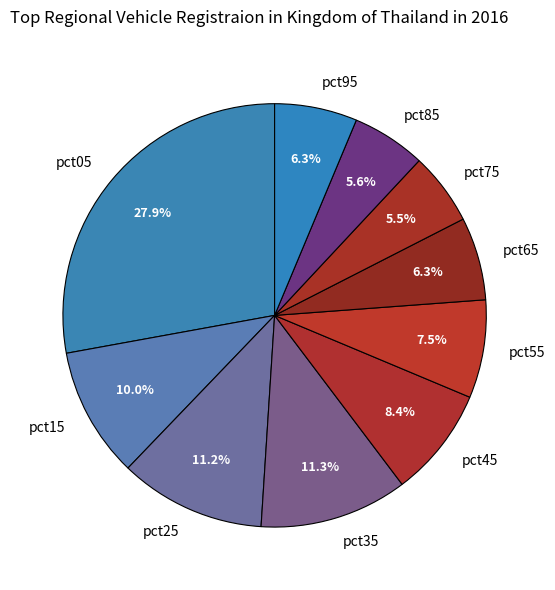

How many segments does this pie chart have?

10